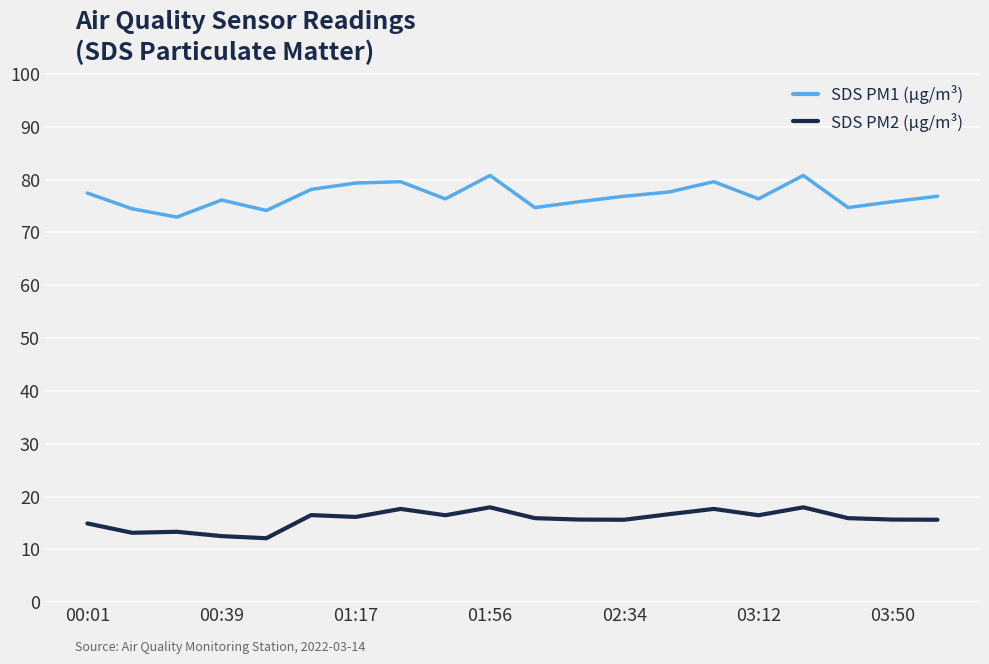

What is the minimum value for SDS PM2 (µg/m³)?

12.1